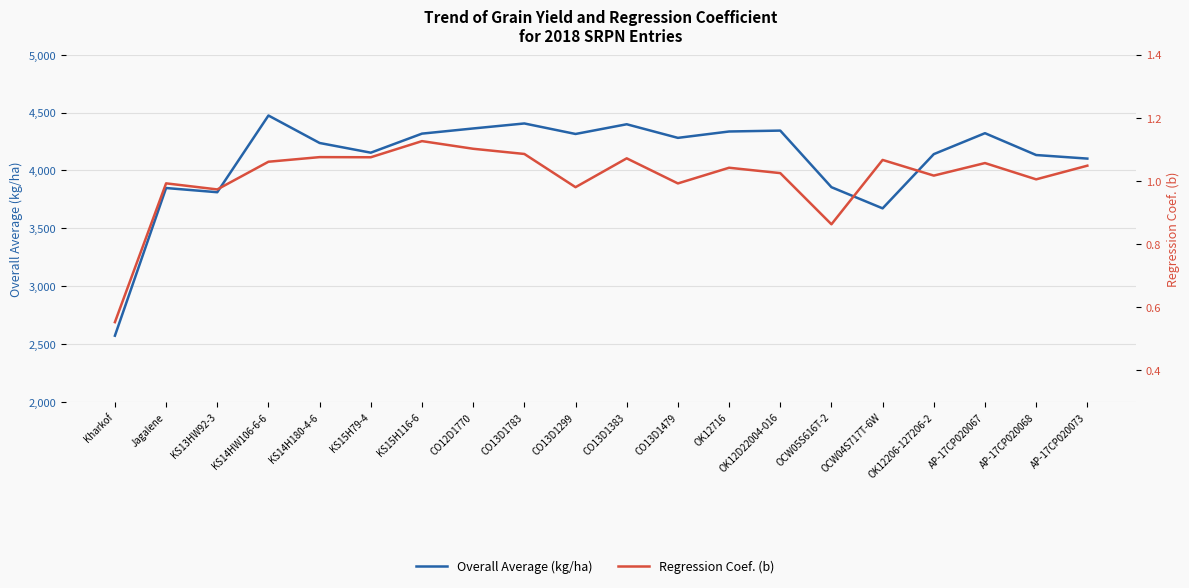

What is the sum of all Regression Coef. (b) values?

20.2